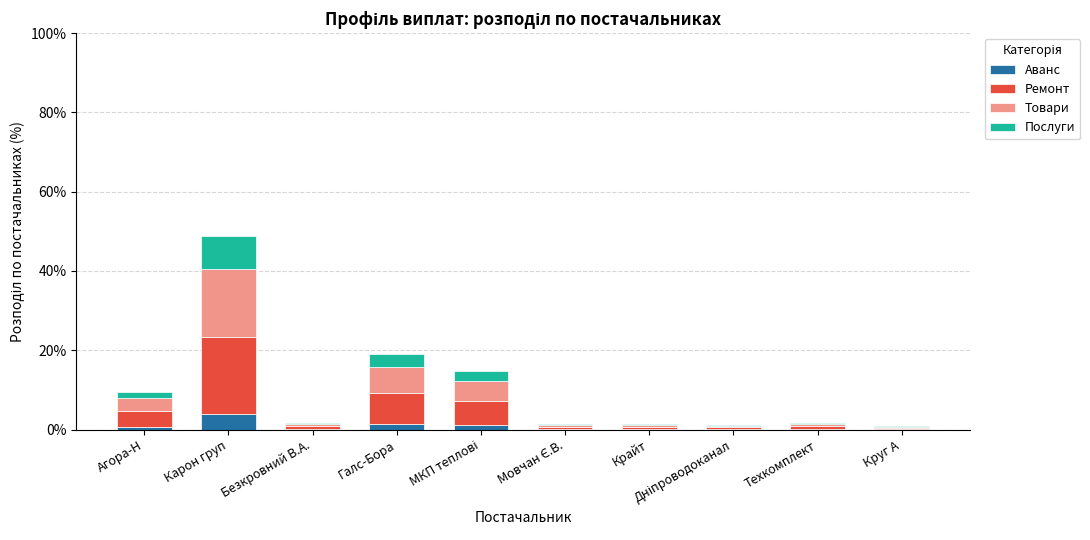

How many distinct data groups are displayed?

4